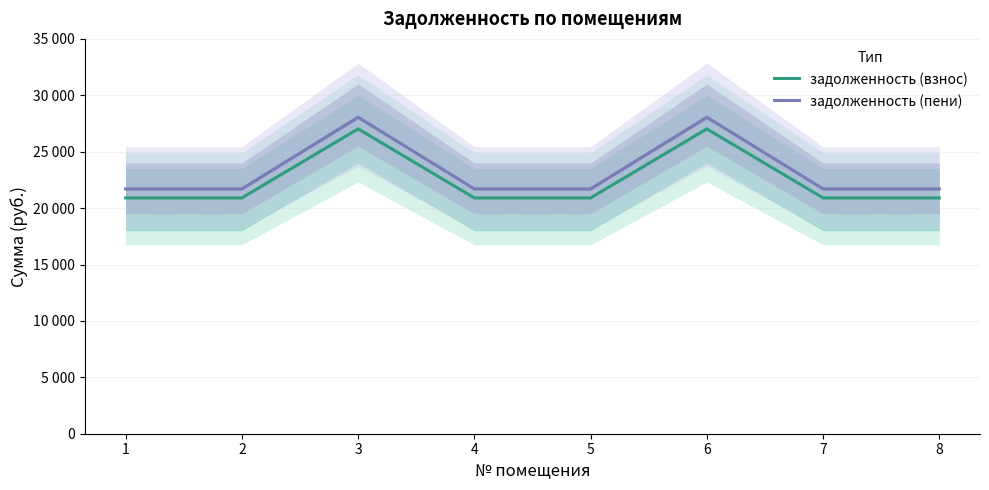

Reading left to right, what are all the values shown in this chart?

задолженность (взнос): 1=20905.1	2=20905.1	3=27023.6	4=20905.1	5=20905.1	6=27023.6	7=20905.1	8=20905.1
задолженность (пени): 1=21704.6	2=21704.6	3=28057.1	4=21704.6	5=21704.6	6=28057.1	7=21704.6	8=21704.6